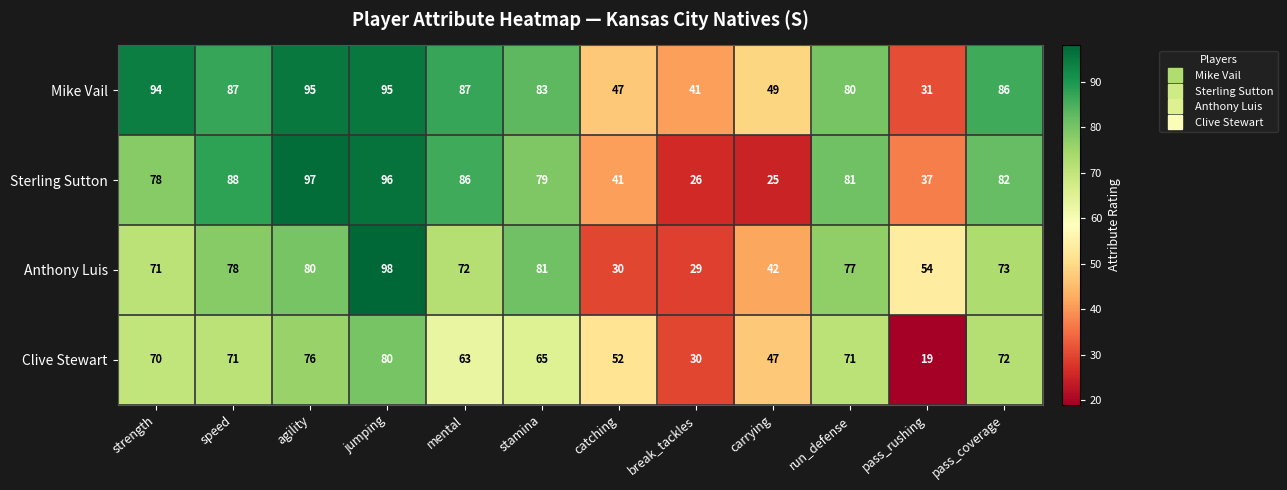

Rank the series by their average value, from highest to lowest.

Mike Vail, Sterling Sutton, Anthony Luis, Clive Stewart